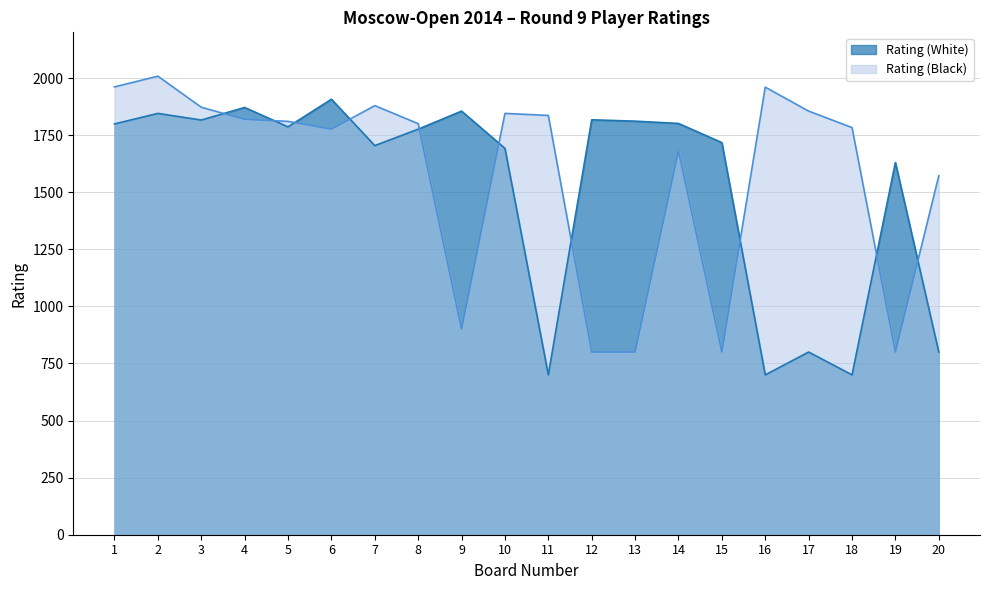

At 10, list the series in order from smallest to largest.

Rating (White), Rating (Black)